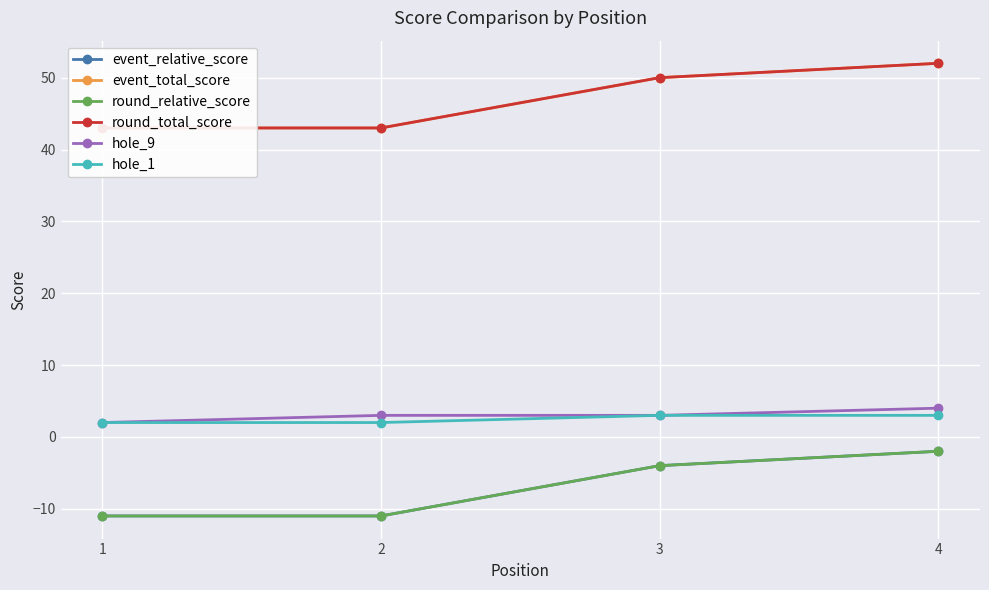

Does the chart display data point markers on the line(s)?

Yes